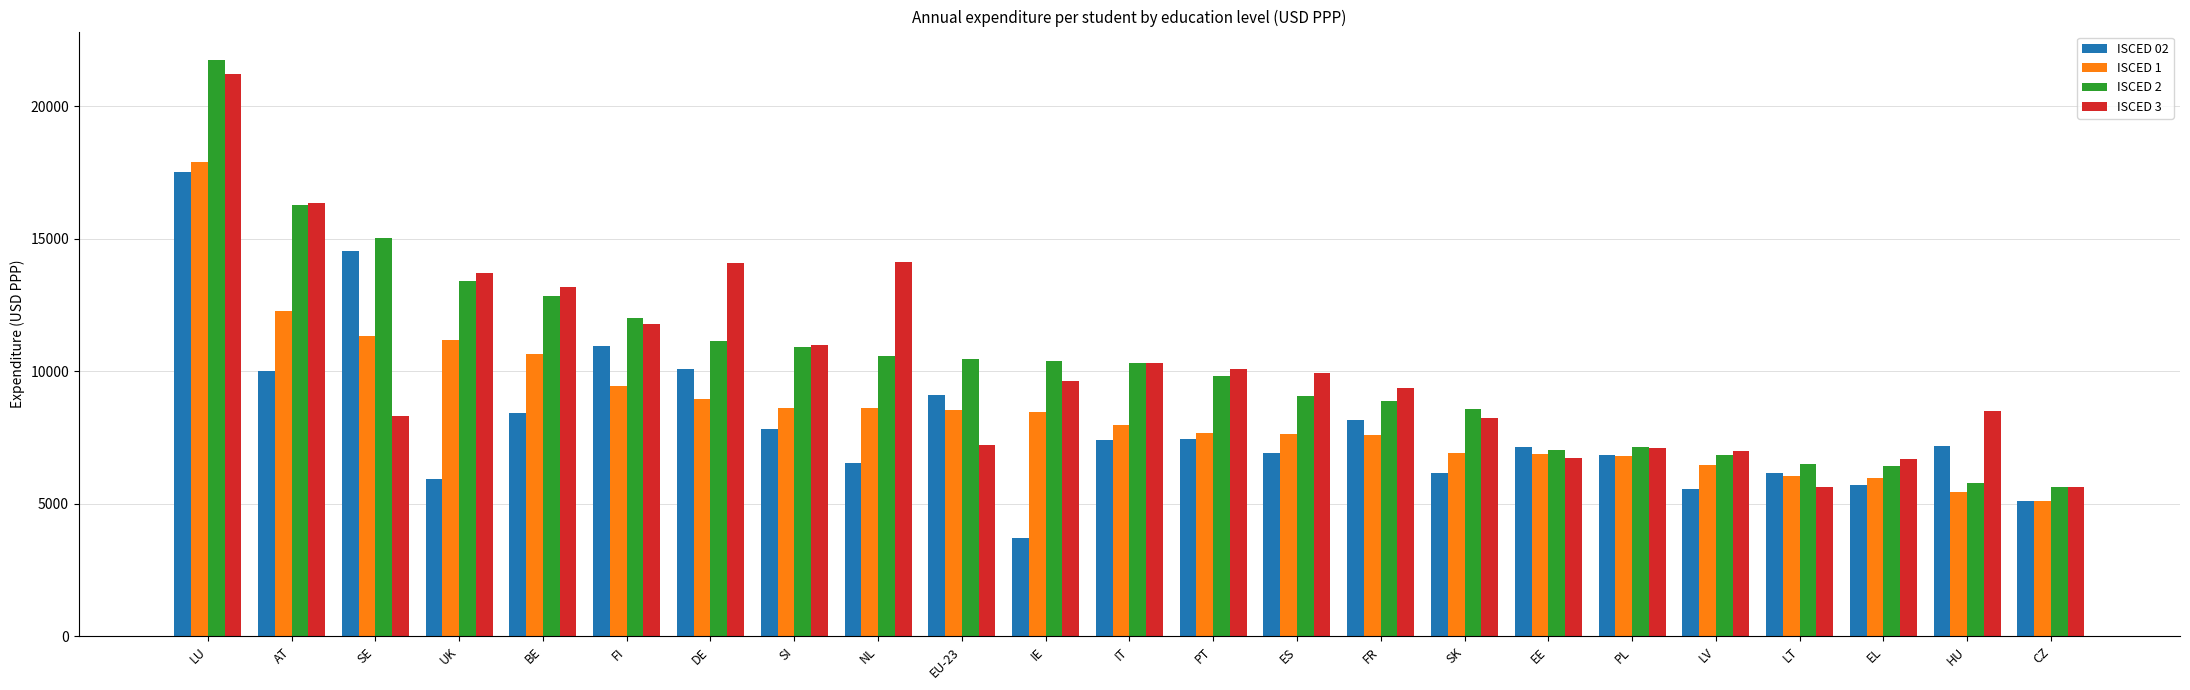

What position from the right is SE?

21